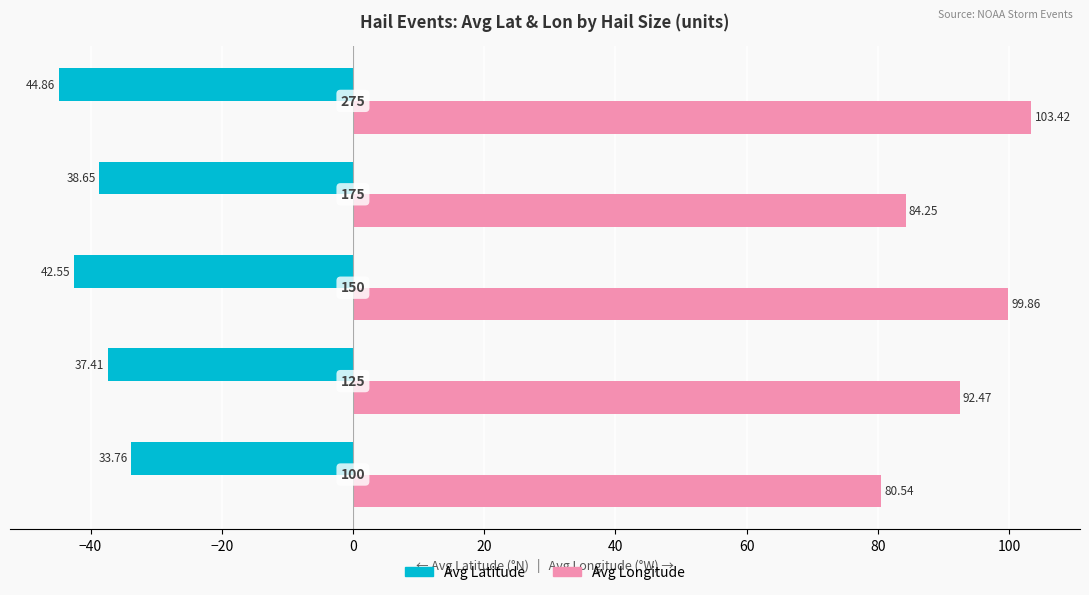

What are all the series names shown in the legend?

Avg Latitude, Avg Longitude